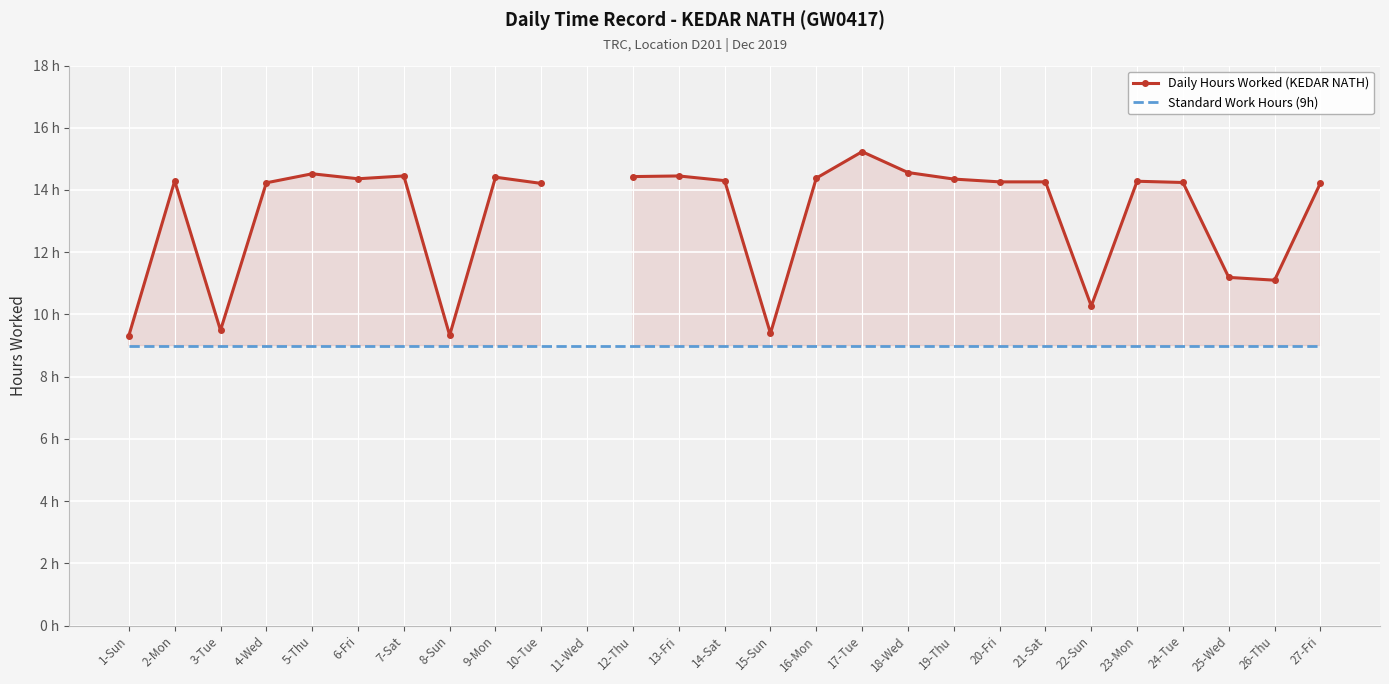

True or false: Standard Work Hours (9h) and Daily Hours Worked (KEDAR NATH) intersect in this chart.

False